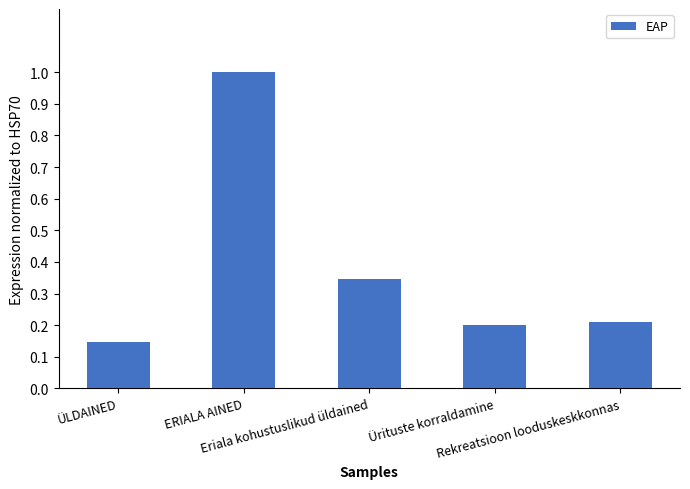

What is the greatest value displayed?

1.0